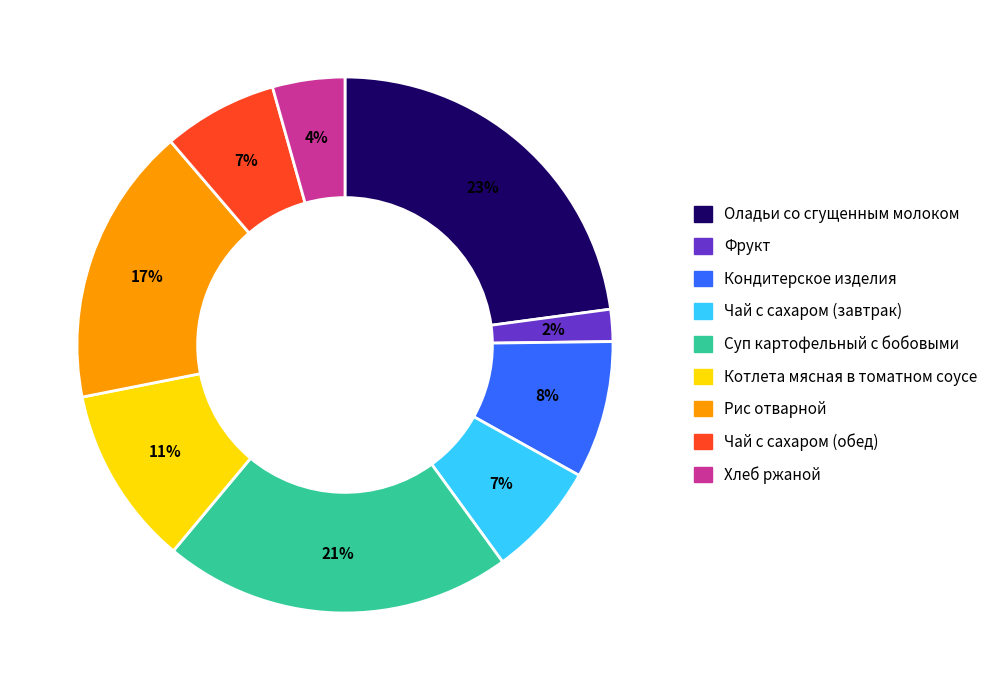

Combined, do Фрукт and Оладьи со сгущенным молоком account for over 50%?

No